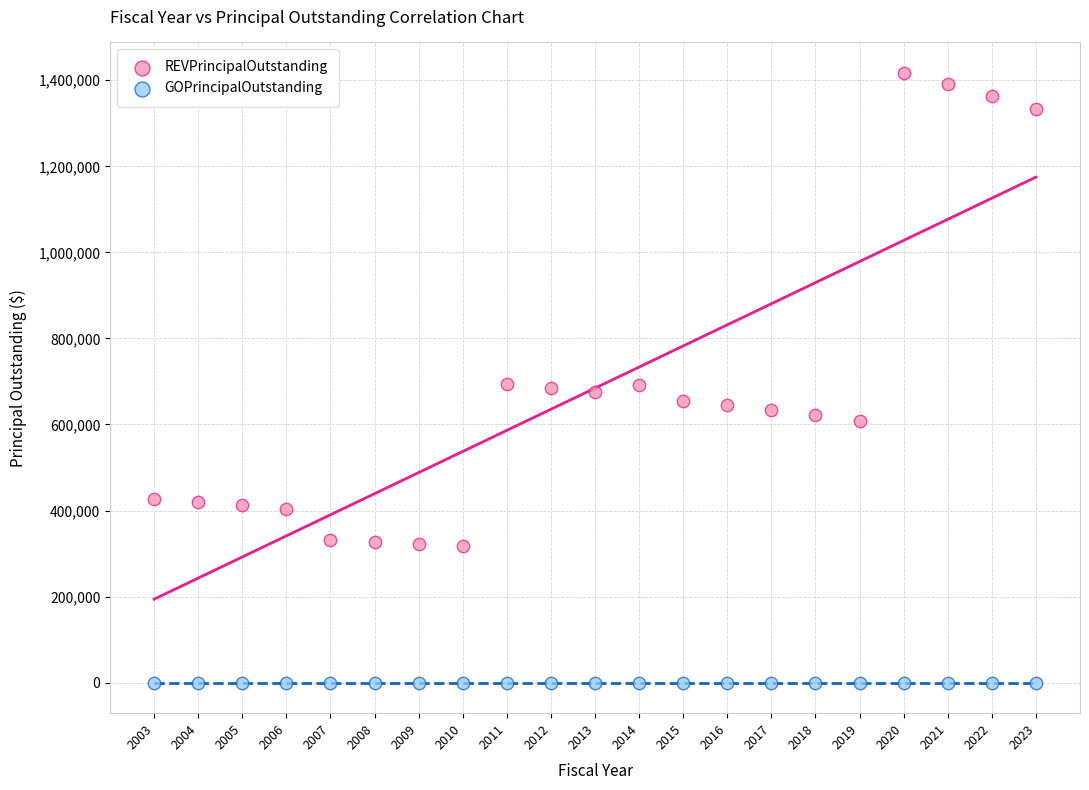

Which series reaches the maximum Y coordinate?

REVPrincipalOutstanding